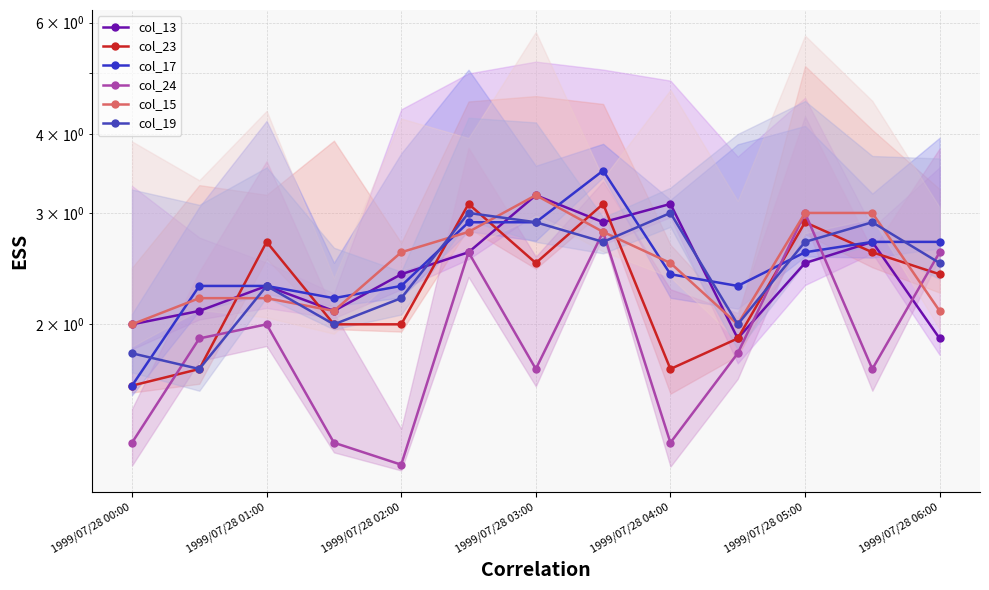

At how many categories does at least one series exceed 3?

4